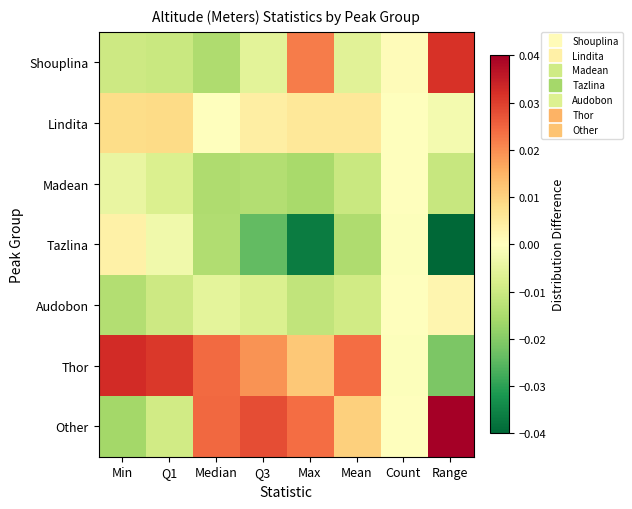

At which category does the chart reach its peak across all series?

Range